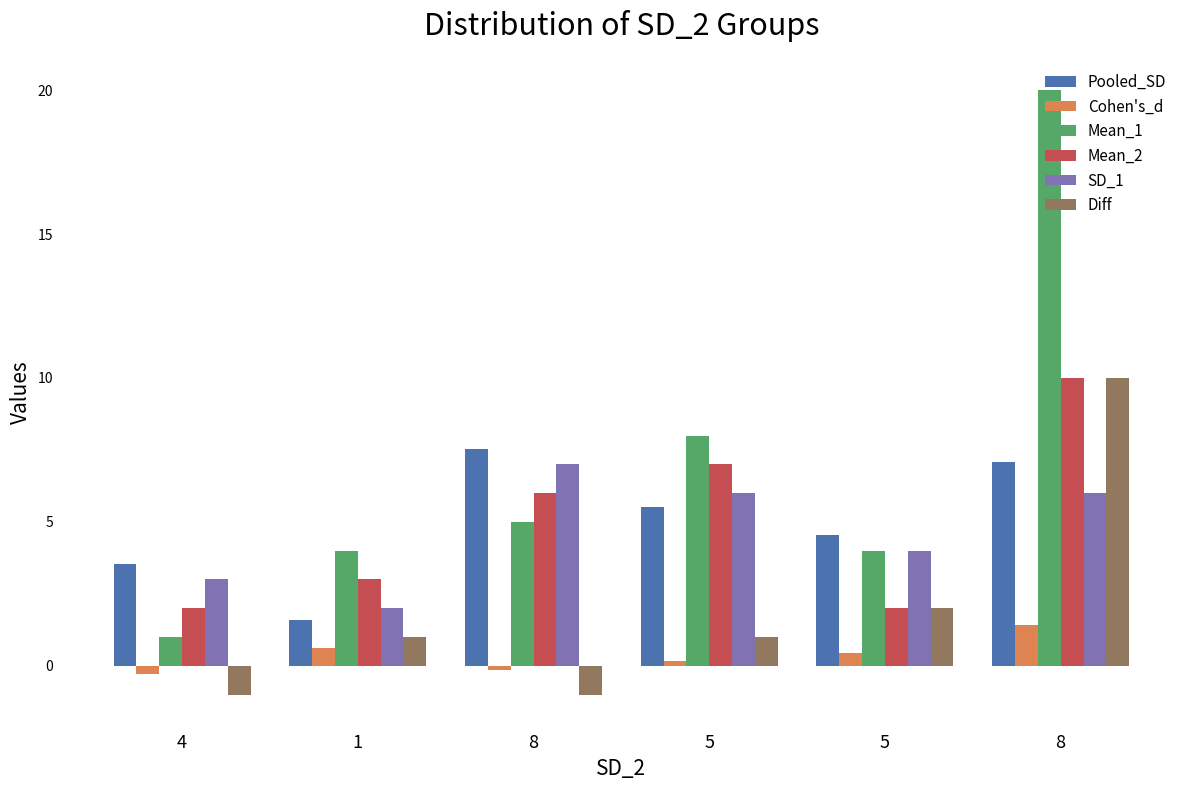

How many series are shown in this chart?

6